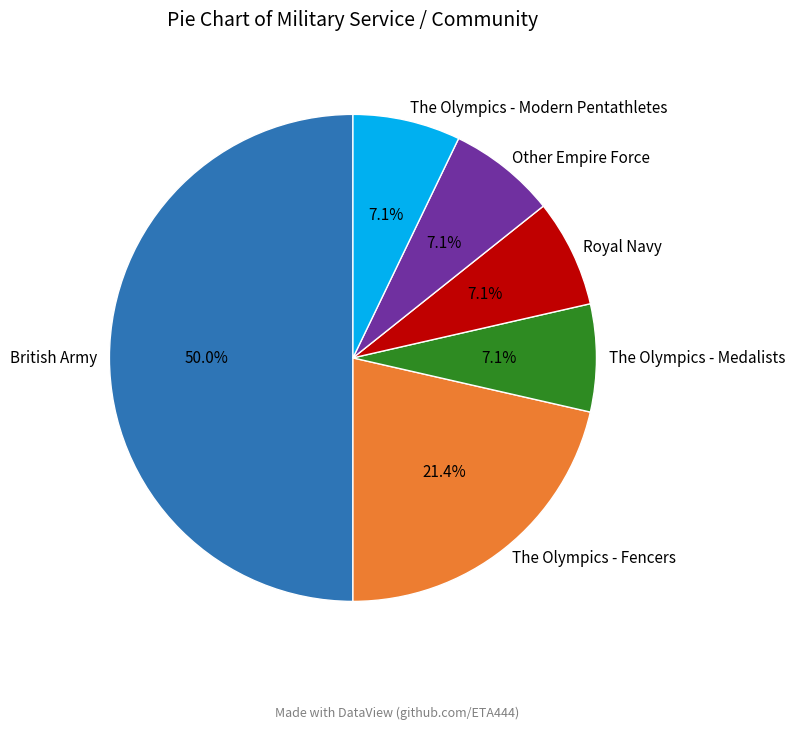

How many segments does this pie chart have?

6